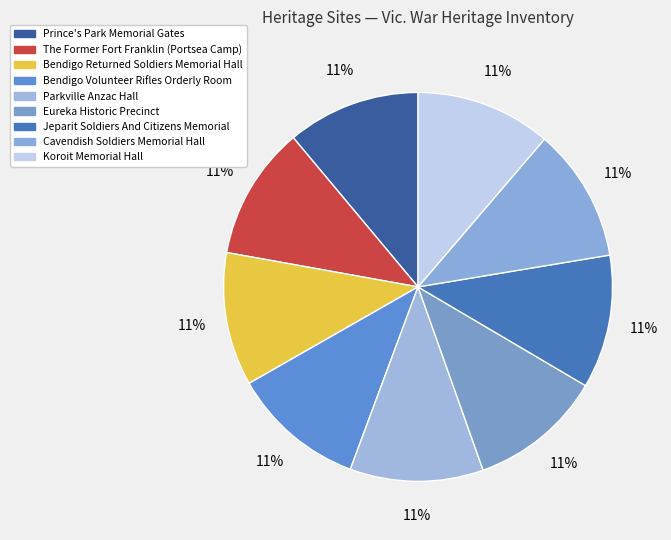

Which slice is the smallest?

Prince's Park Memorial Gates